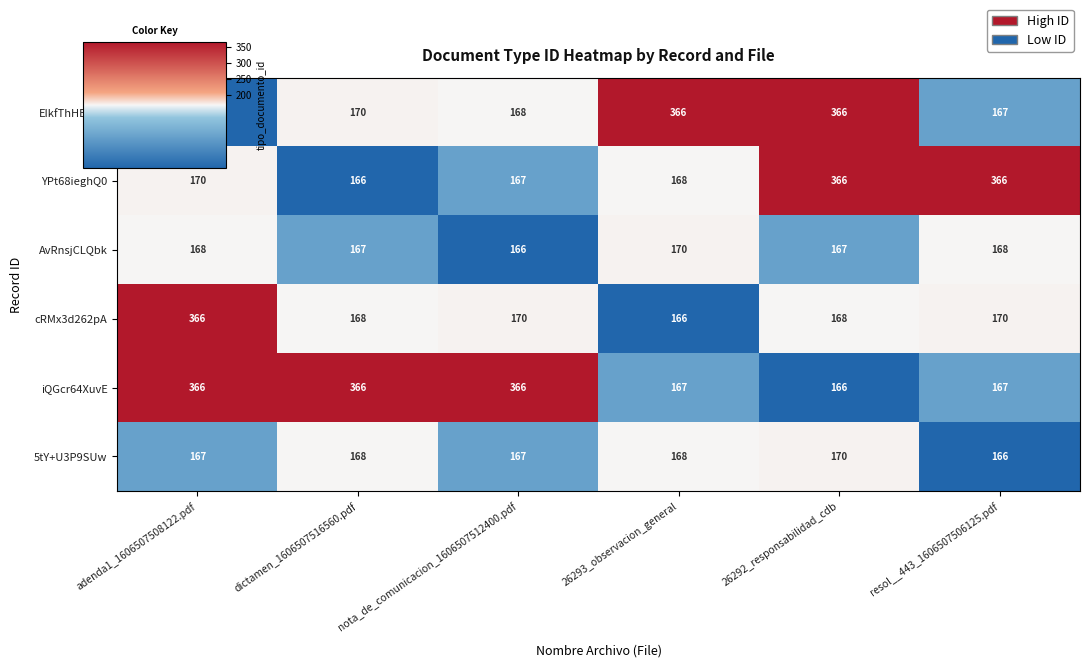

Count the AvRnsjCLQbk values in the range 167 to 168.

4